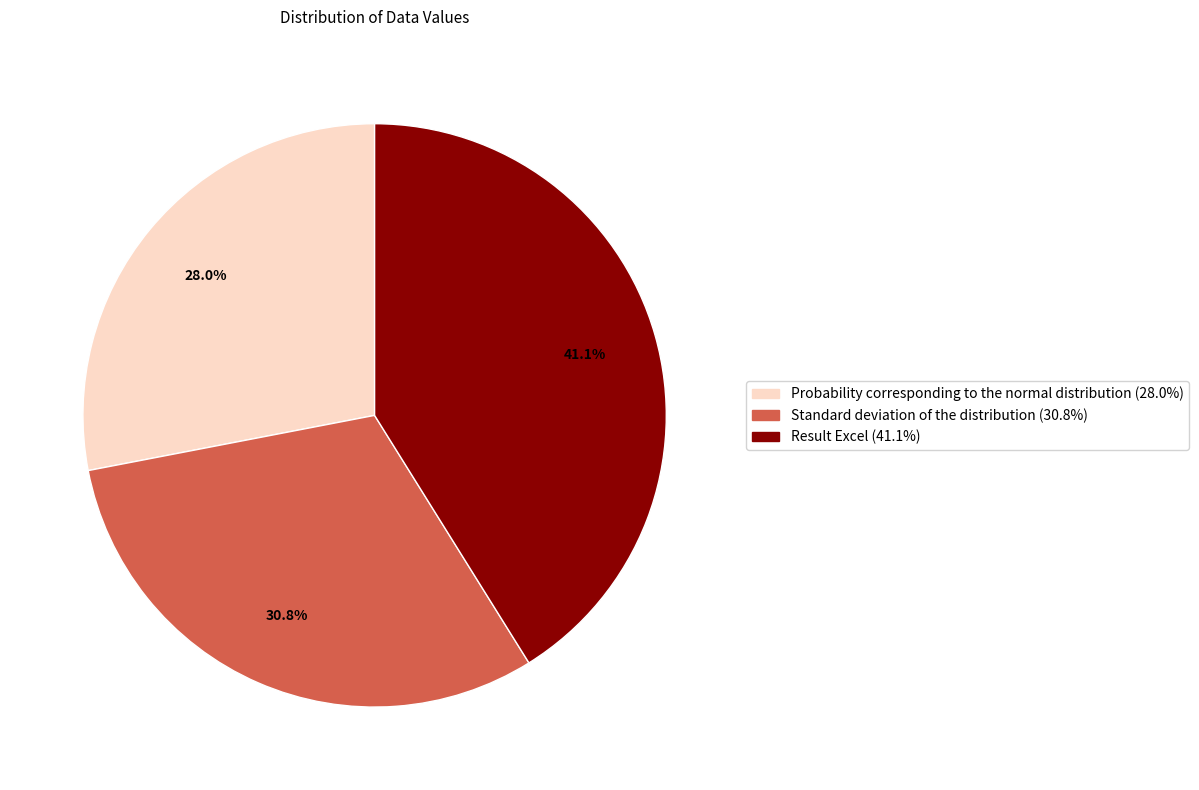

To the nearest percent, what is the average slice percentage?

33%